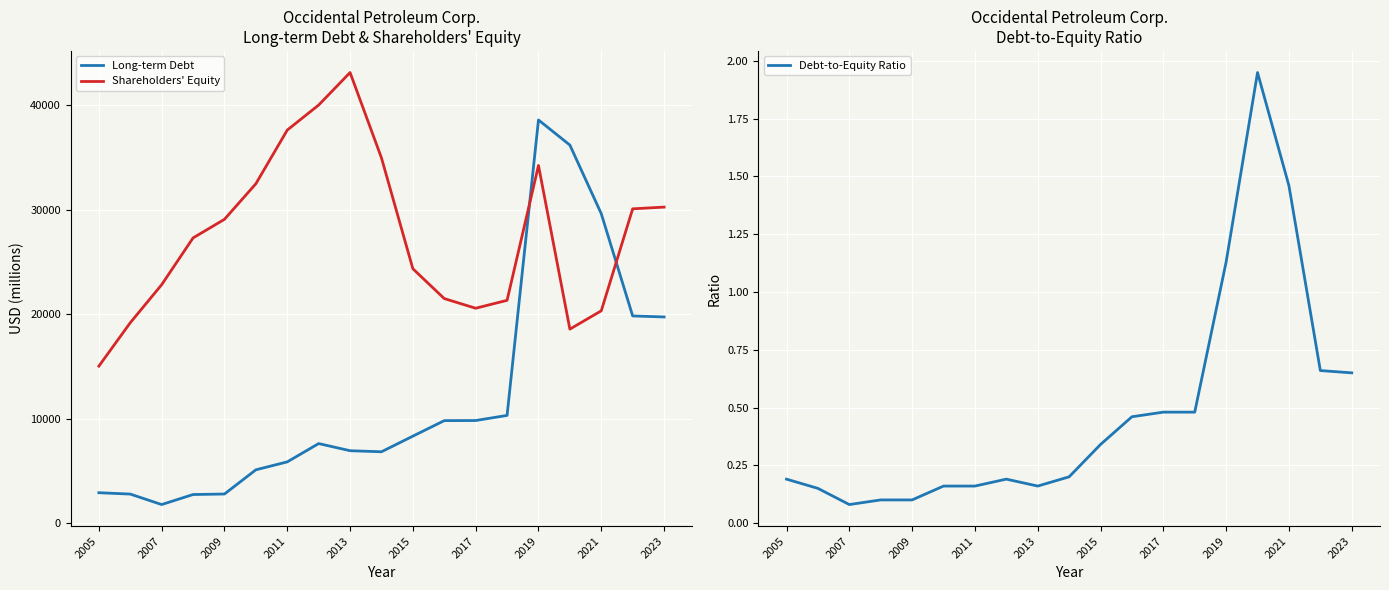

The value of Shareholders' Equity at 2023 is 30250. True or false?

True